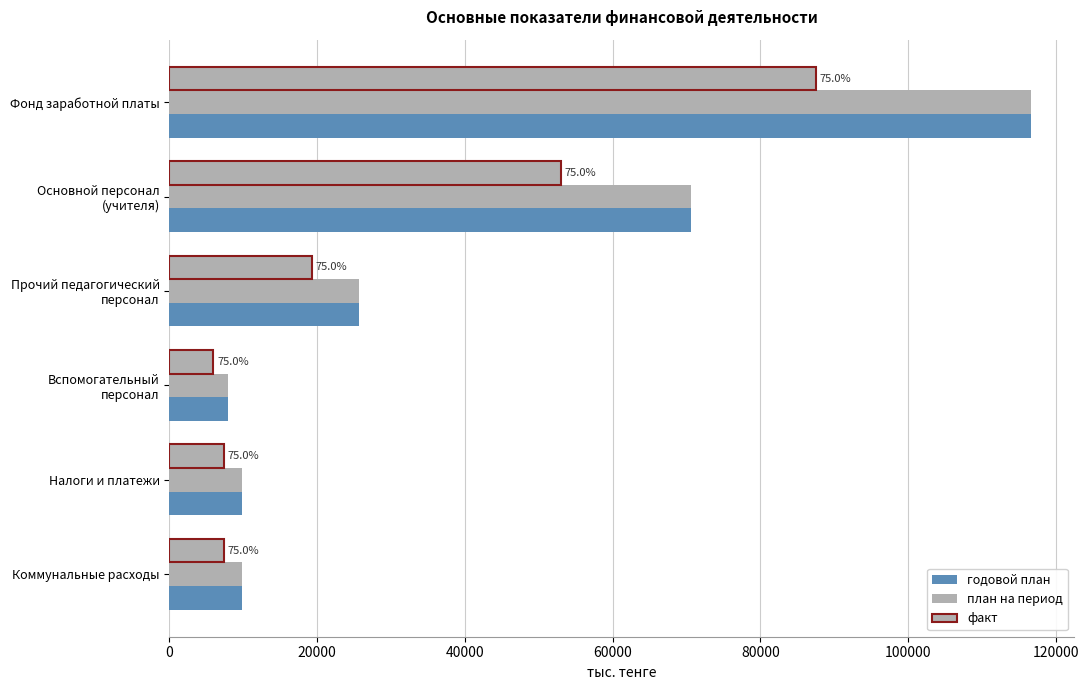

How many data points in факт are less than 19263?

3